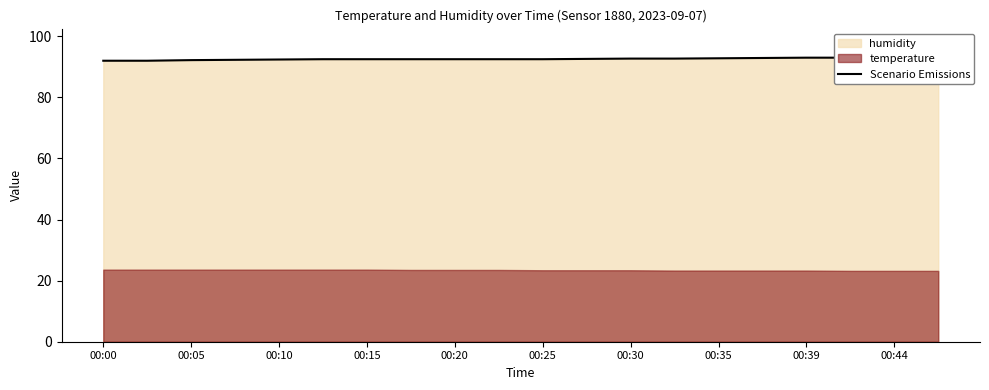

True or false: the data shows 92.5 at 00:20.

True